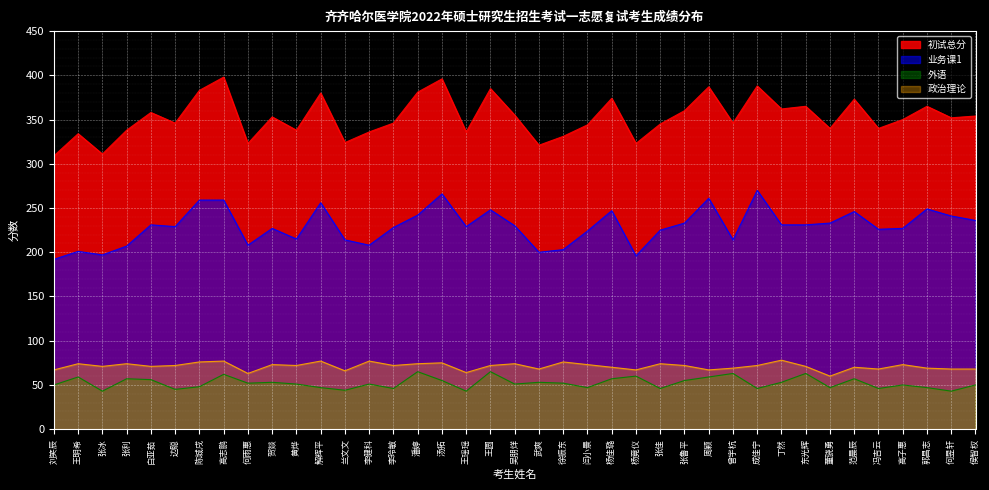

The value of 政治理论 at 白亚茹 is 127. True or false?

False